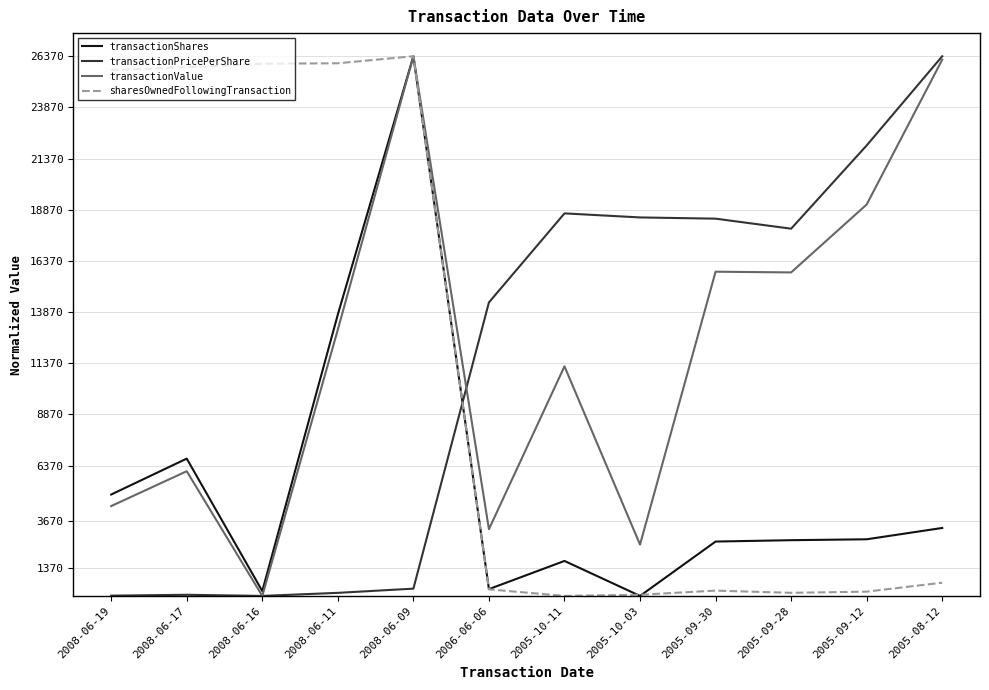

True or false: sharesOwnedFollowingTransaction and transactionPricePerShare cross at least once.

True